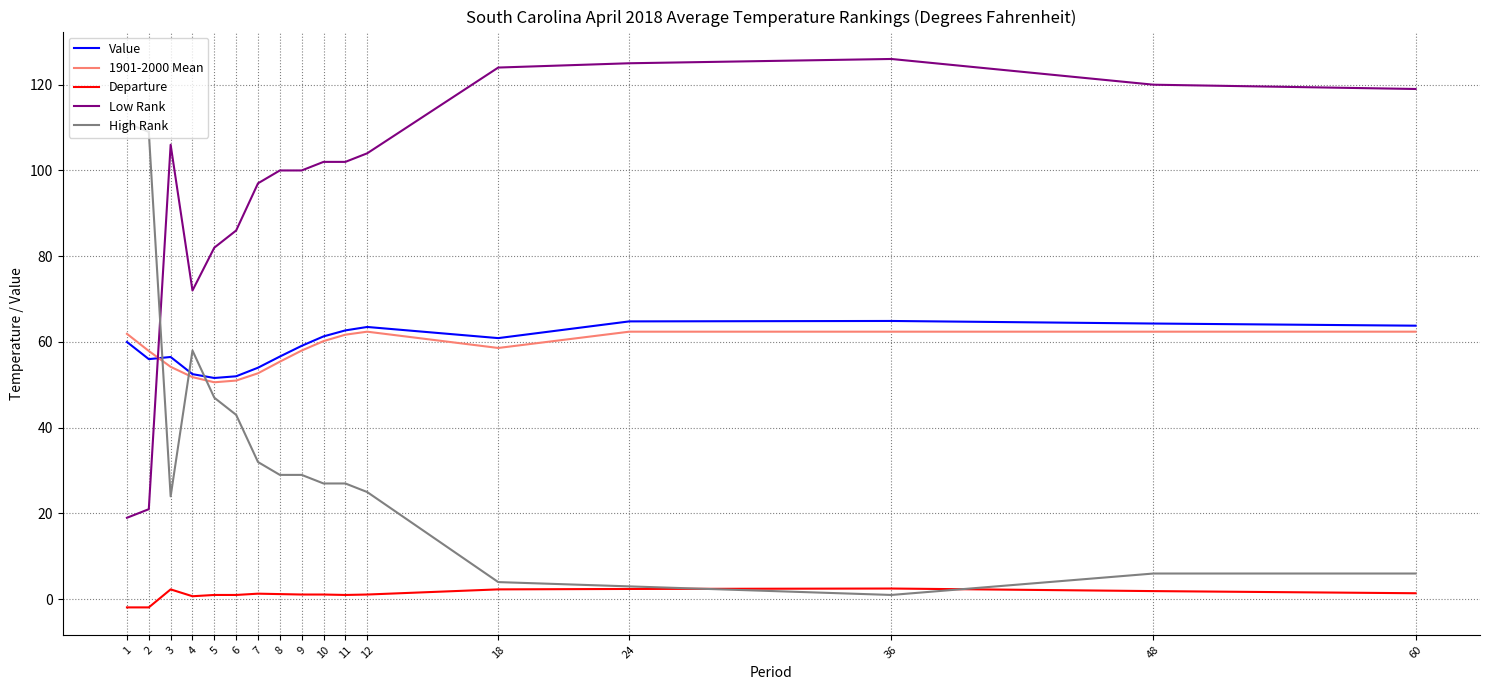

At which label is High Rank closest to 56?

4